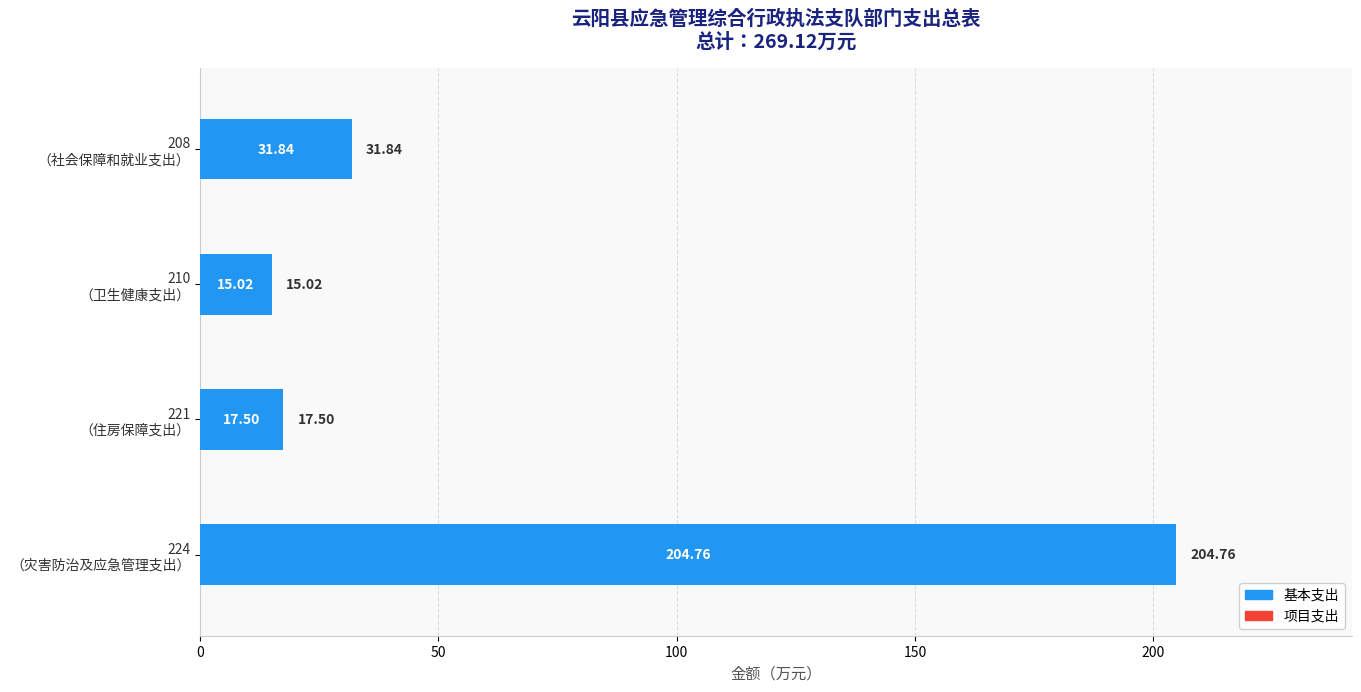

What is the difference between the second highest and minimum values?

16.8